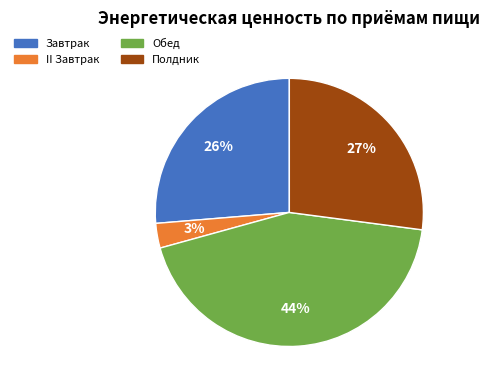

Is there any slice that represents more than half of the pie?

No